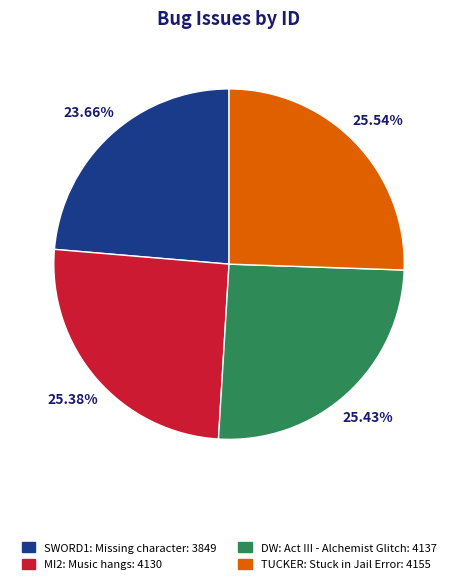

Count the number of slices in the pie.

4